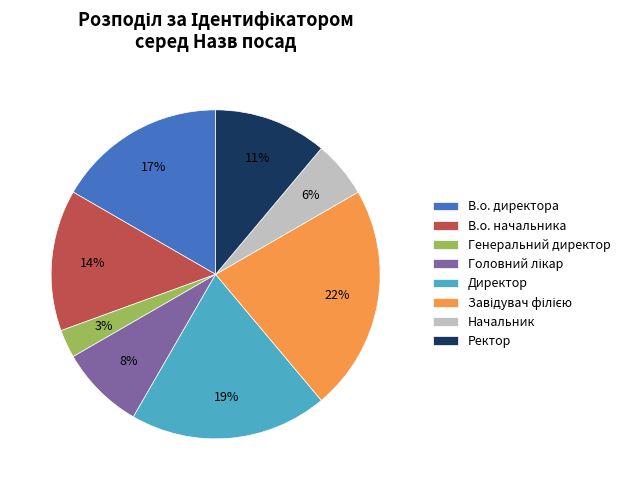

How many segments does this pie chart have?

8